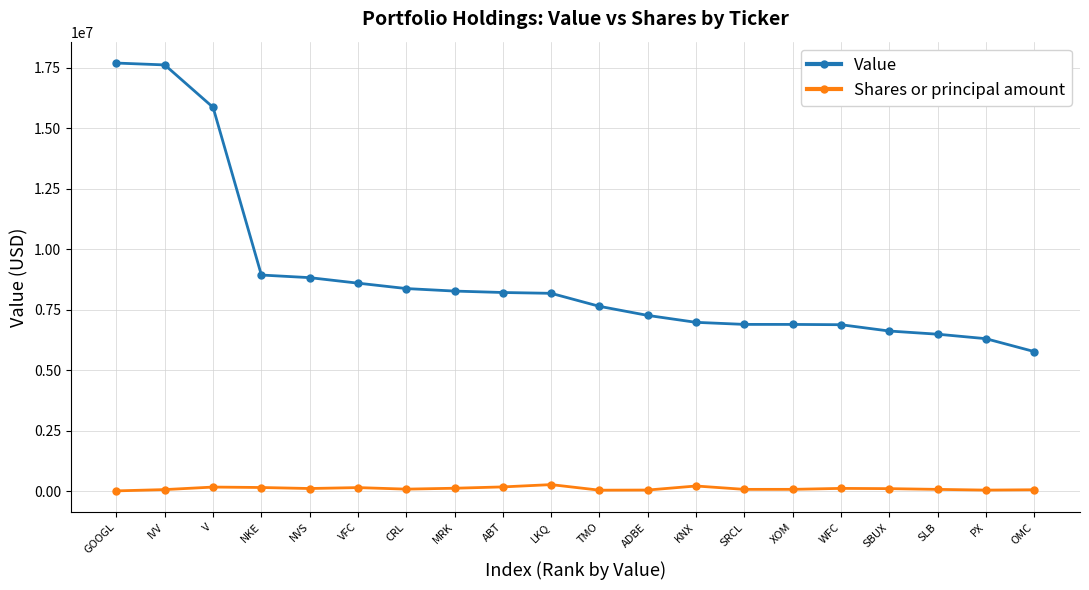

Between IVV and SRCL, which series saw the biggest shift?

Value